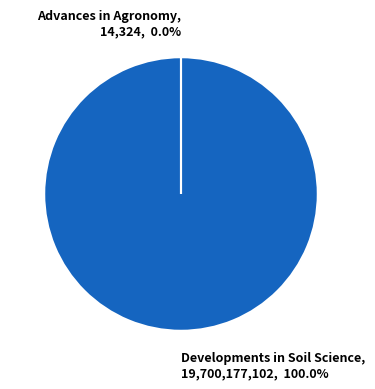

What is the largest slice in the pie chart?

Developments in Soil Science